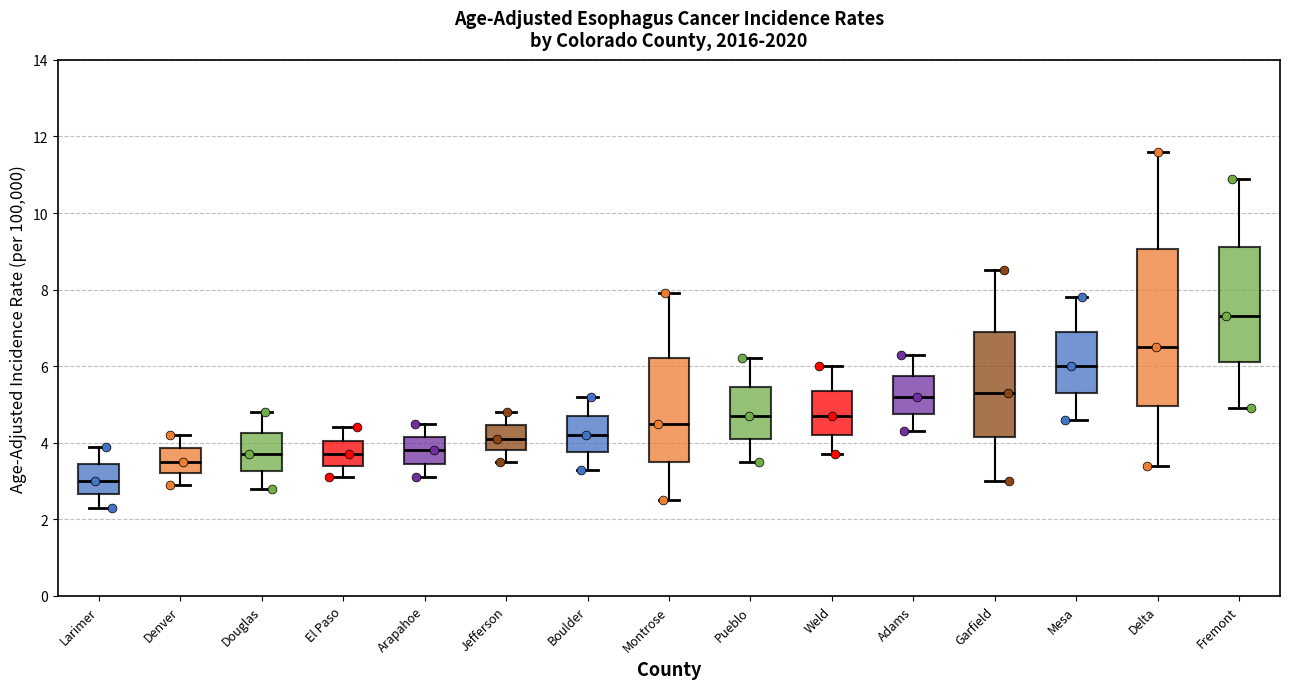

Reading left to right, transcribe this box plot: for each box, give where its median line is, the range the box spans, and where its two whiskers end, as read against the y-axis. The values are not printed on the chart, so give them approximately, as read against the axis.

Larimer: median 3.0, box 2.6 to 3.4, whiskers 2.4 to 4.0
Denver: median 3.6, box 3.2 to 3.8, whiskers 3.0 to 4.2
Douglas: median 3.8, box 3.2 to 4.2, whiskers 2.8 to 4.8
El Paso: median 3.8, box 3.4 to 4.0, whiskers 3.2 to 4.4
Arapahoe: median 3.8, box 3.4 to 4.2, whiskers 3.2 to 4.6
Jefferson: median 4.2, box 3.8 to 4.4, whiskers 3.6 to 4.8
Boulder: median 4.2, box 3.8 to 4.8, whiskers 3.4 to 5.2
Montrose: median 4.6, box 3.6 to 6.2, whiskers 2.6 to 8.0
Pueblo: median 4.8, box 4.2 to 5.4, whiskers 3.6 to 6.2
Weld: median 4.8, box 4.2 to 5.4, whiskers 3.8 to 6.0
Adams: median 5.2, box 4.8 to 5.8, whiskers 4.4 to 6.4
Garfield: median 5.4, box 4.2 to 7.0, whiskers 3.0 to 8.6
Mesa: median 6.0, box 5.4 to 7.0, whiskers 4.6 to 7.8
Delta: median 6.6, box 5.0 to 9.0, whiskers 3.4 to 11.6
Fremont: median 7.4, box 6.2 to 9.2, whiskers 5.0 to 11.0